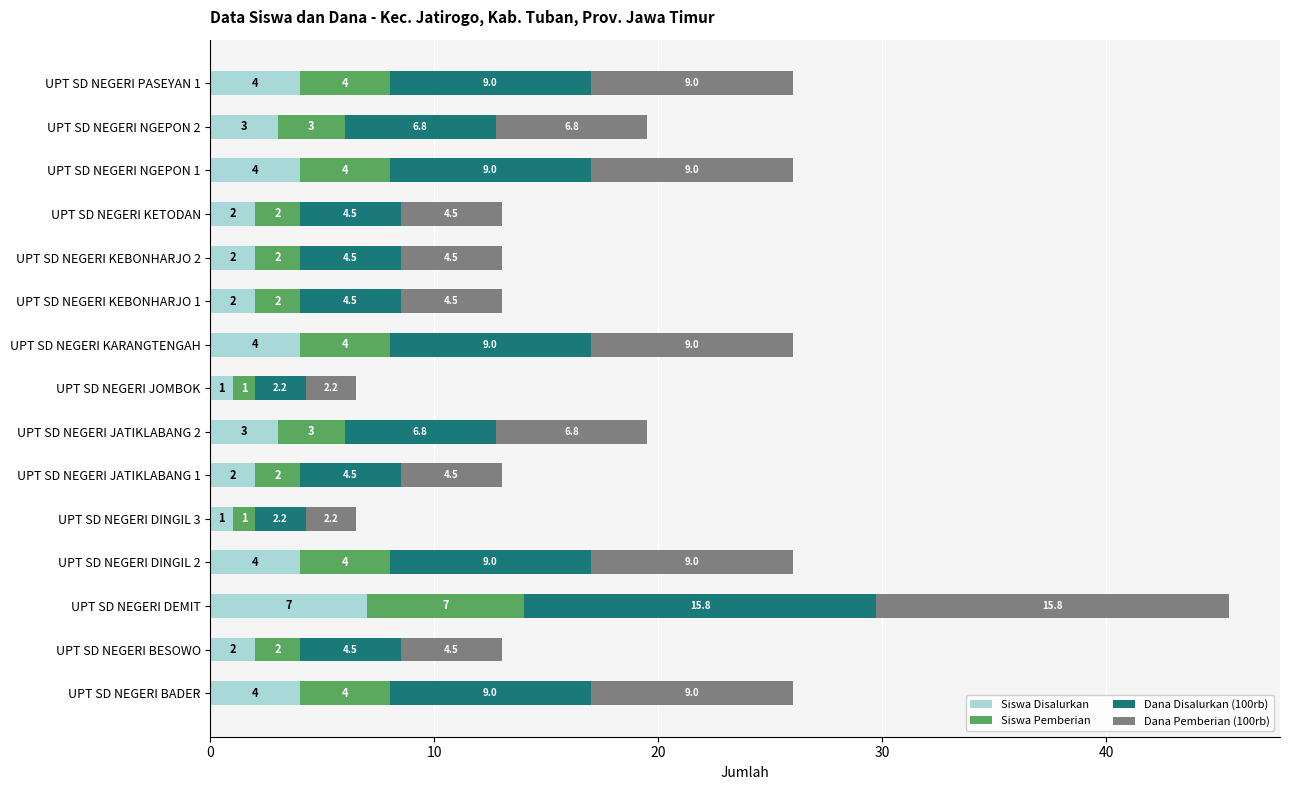

What is the highest value of the Siswa Disalurkan series?

7.0